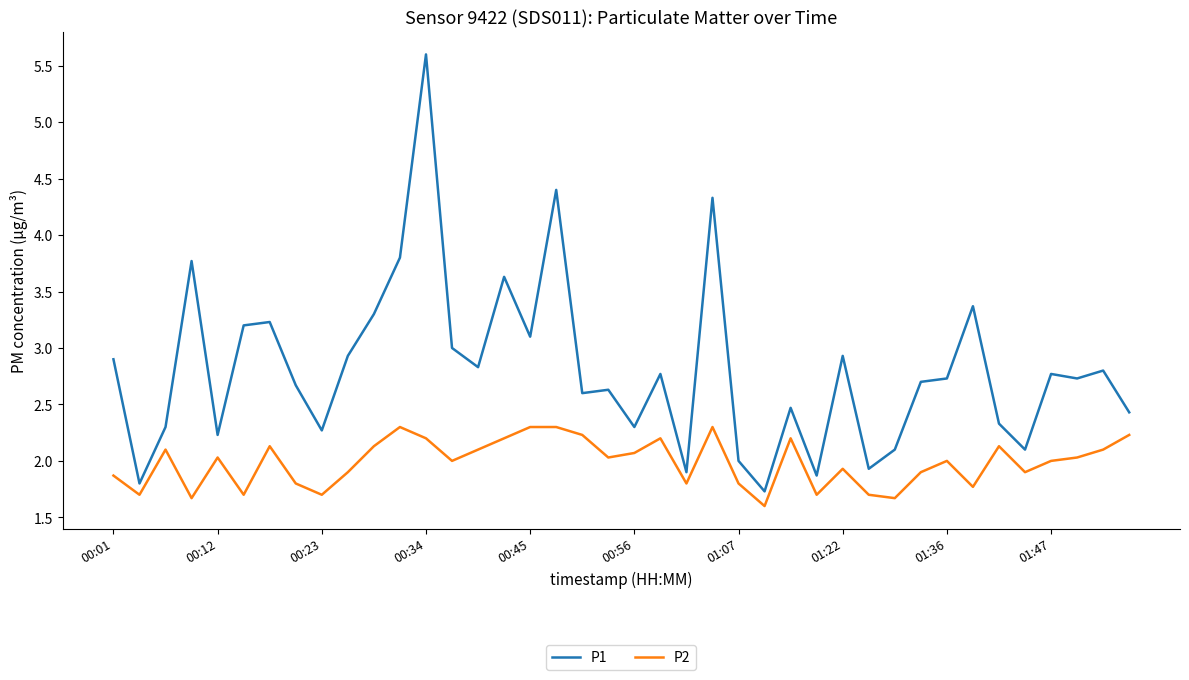

What is the maximum value for P1?

5.6